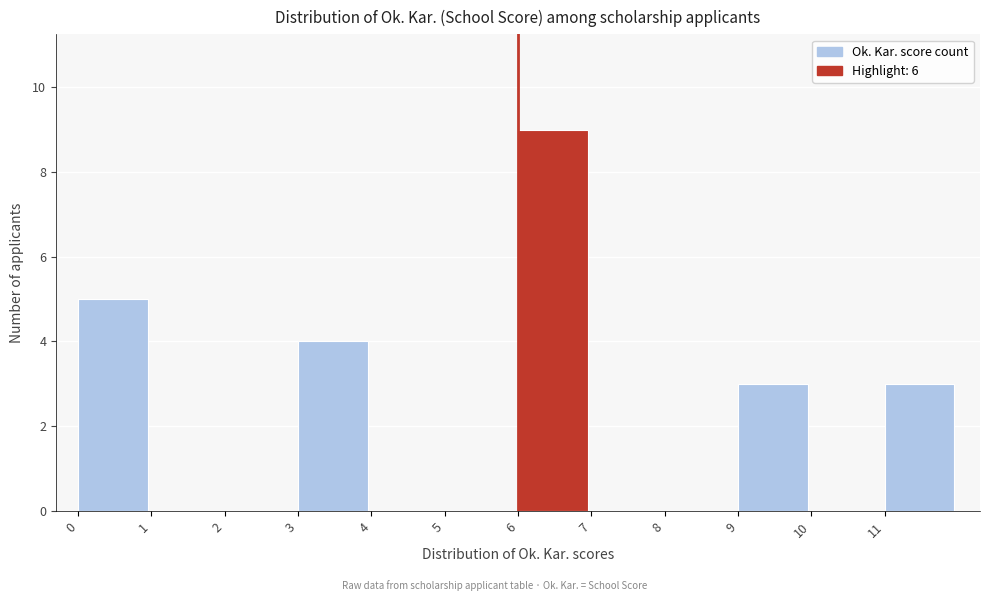

Reading left to right, list every bar in this chart as the range it spans on the x-axis followed by its height. The values are not printed on the chart, so give them approximately, as read against the axis.

0 to 1: 5
1 to 2: 0
2 to 3: 0
3 to 4: 4
4 to 5: 0
5 to 6: 0
6 to 7: 9
7 to 8: 0
8 to 9: 0
9 to 10: 3
10 to 11: 0
11 to 12: 3